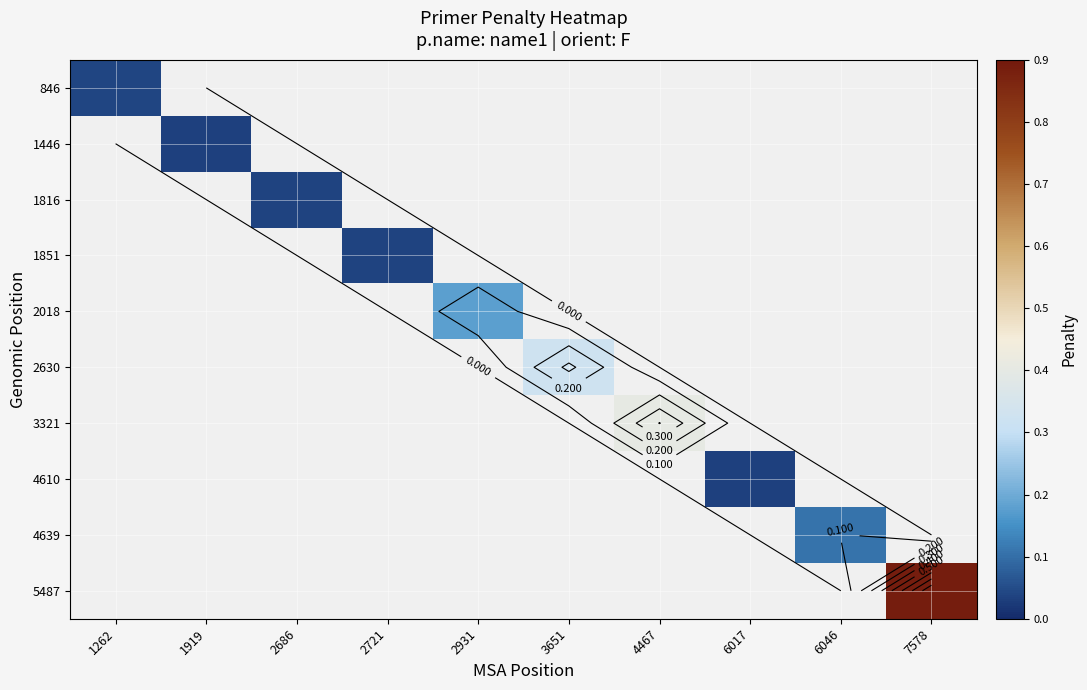

At how many categories does at least one series exceed 0?

10